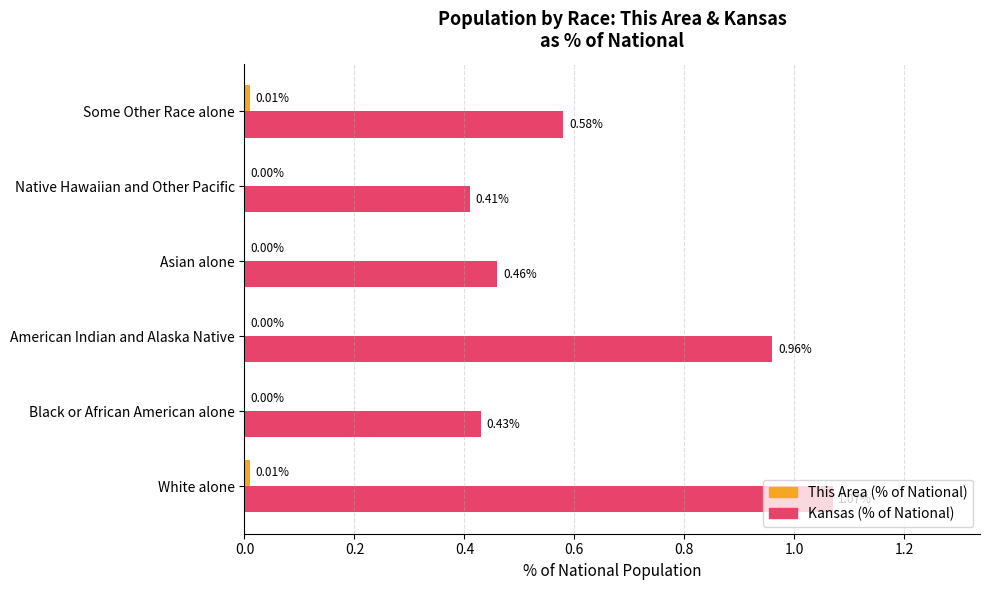

At which category is the sum across all series the highest?

White alone